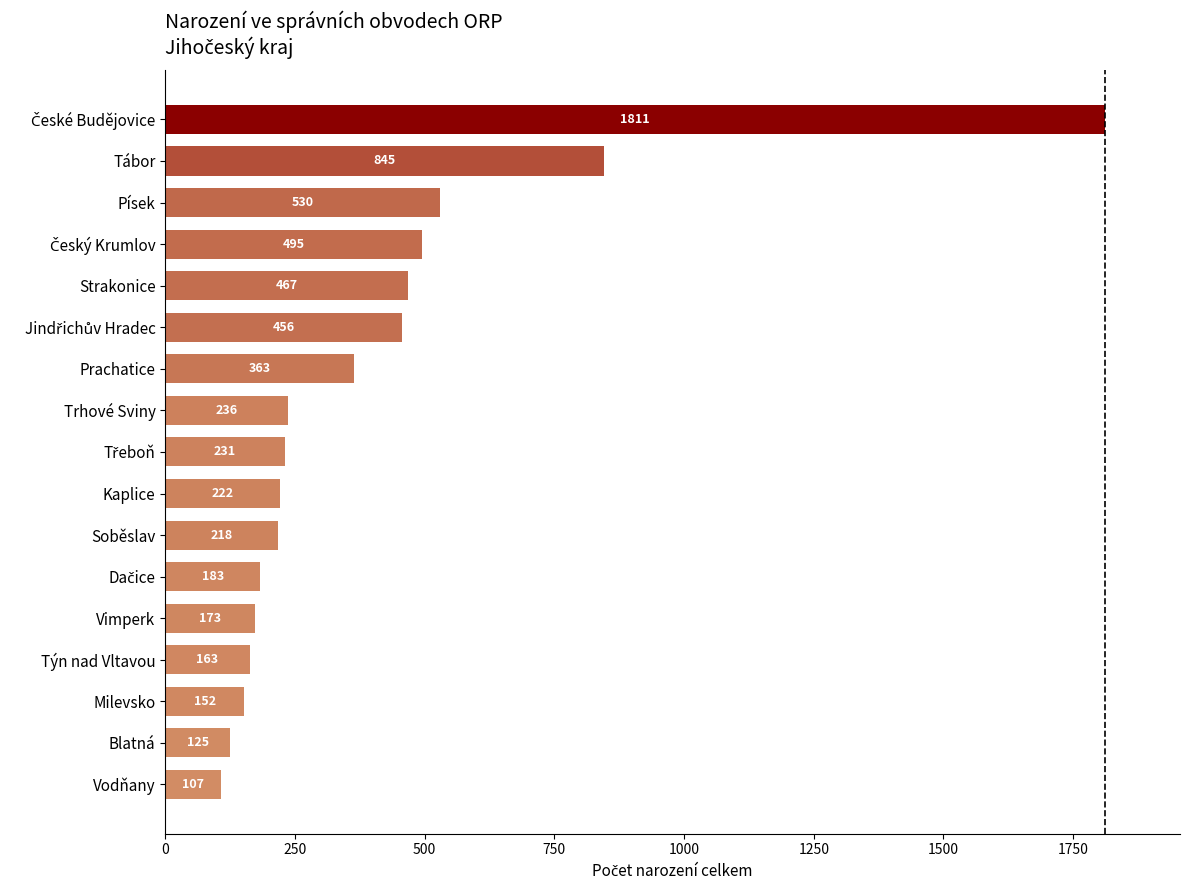

How many values are below 231?

8